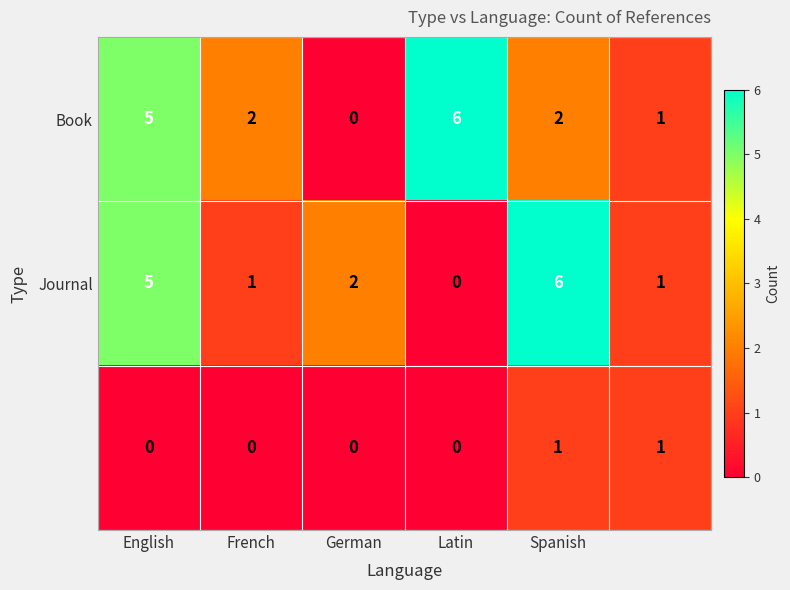

How many categories are shown in the chart?

6